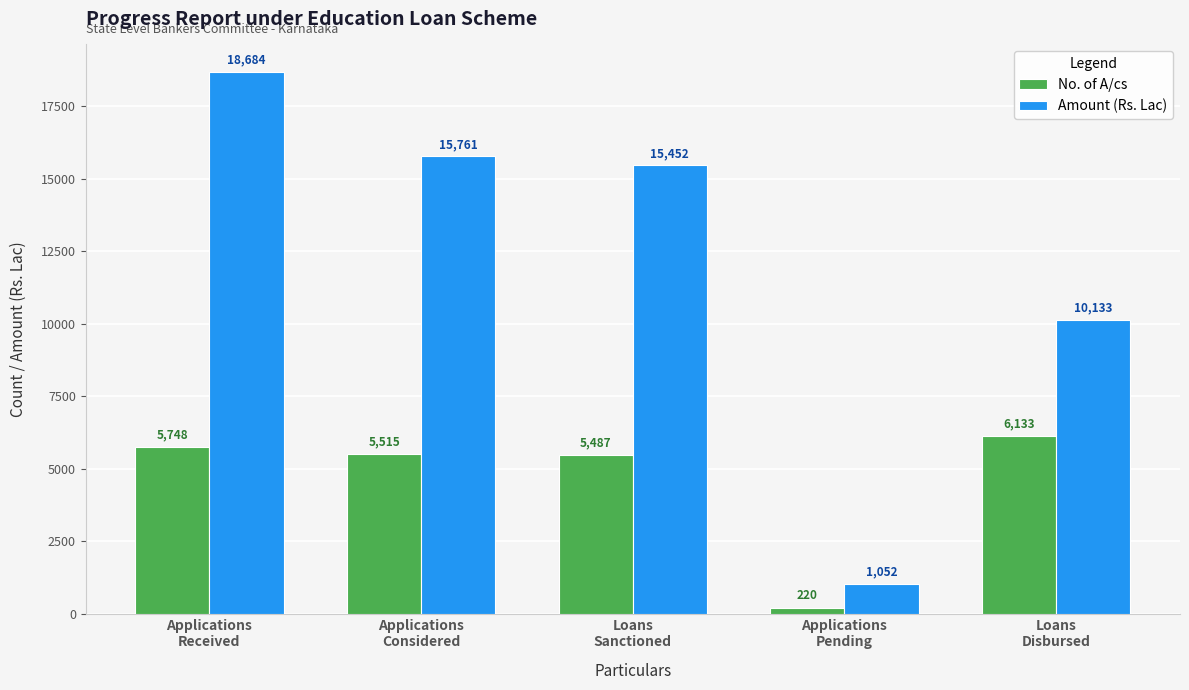

At which category is the sum across all series the highest?

Applications
Received